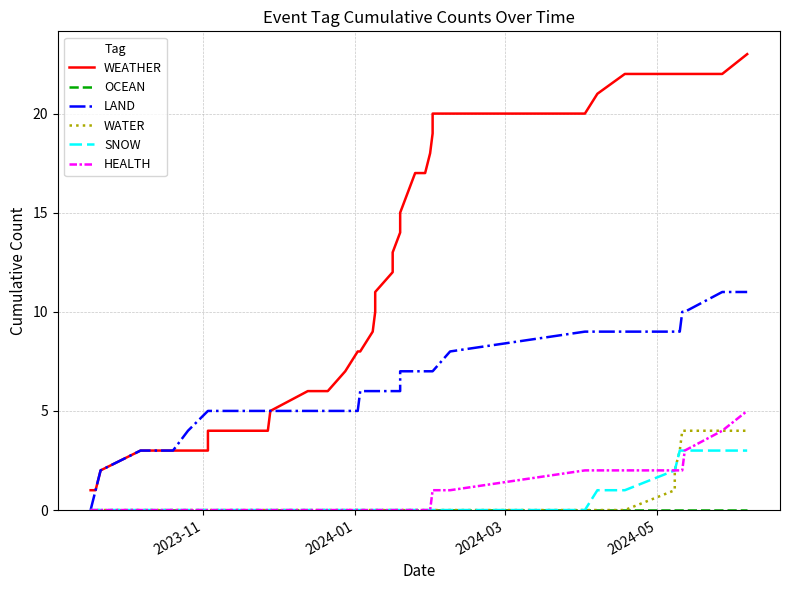

True or false: SNOW and LAND cross at least once.

False